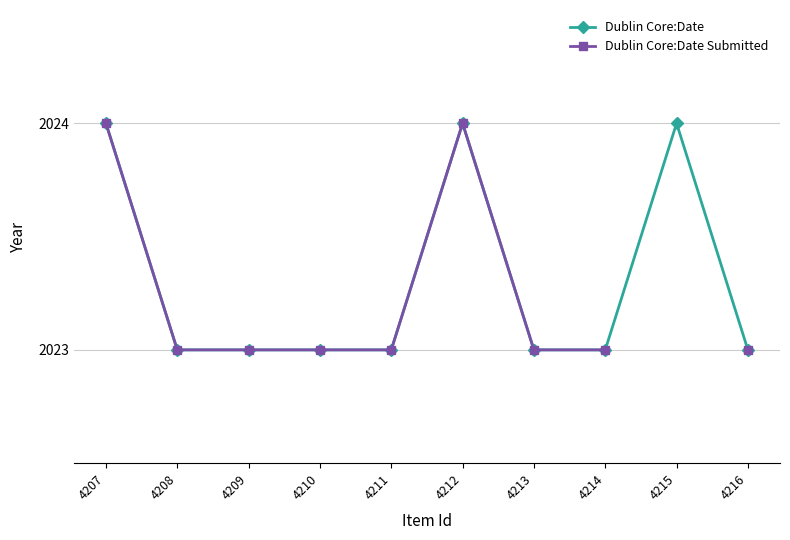

Rank the series at 4209 from highest to lowest value.

Dublin Core:Date, Dublin Core:Date Submitted